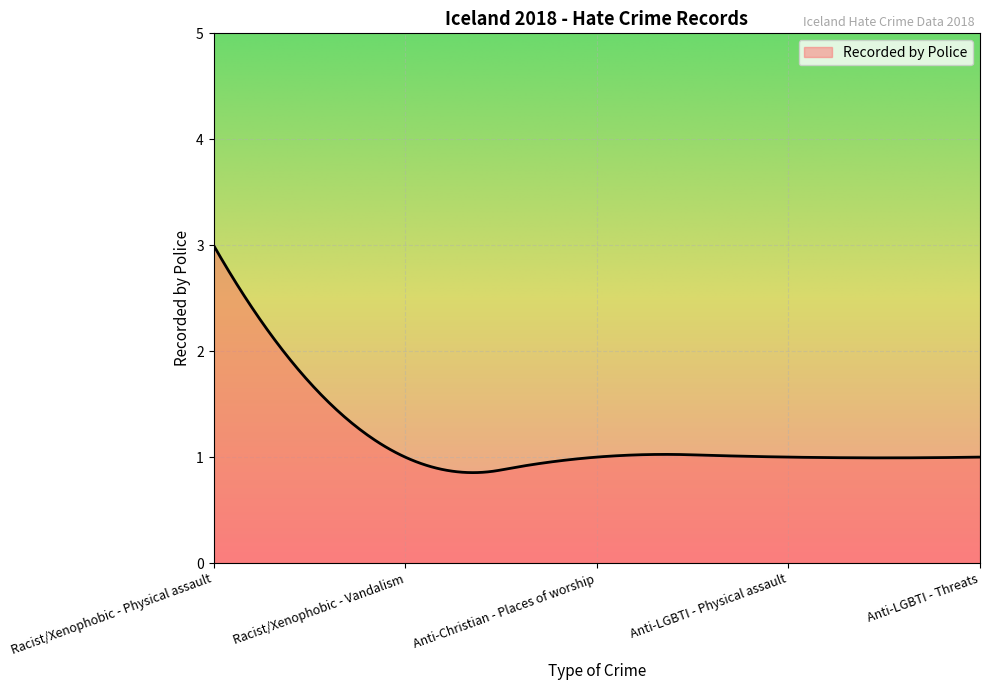

What is the maximum value shown in the chart?

3.0